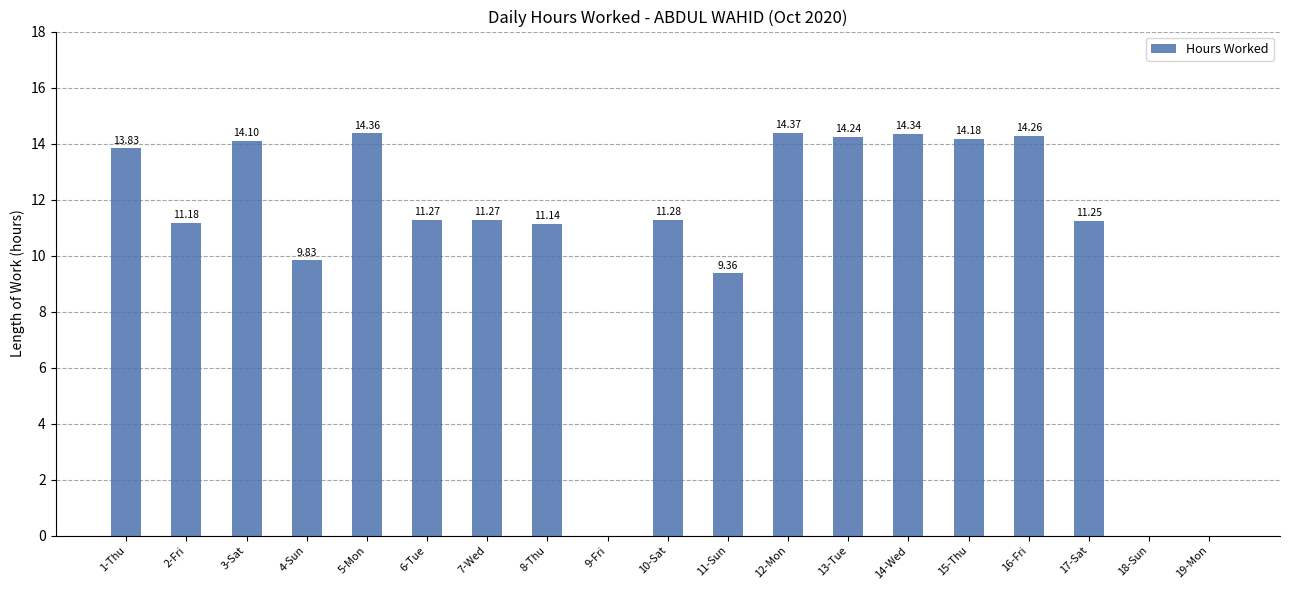

What is the sum of the values at 13-Tue and 1-Thu?

28.1